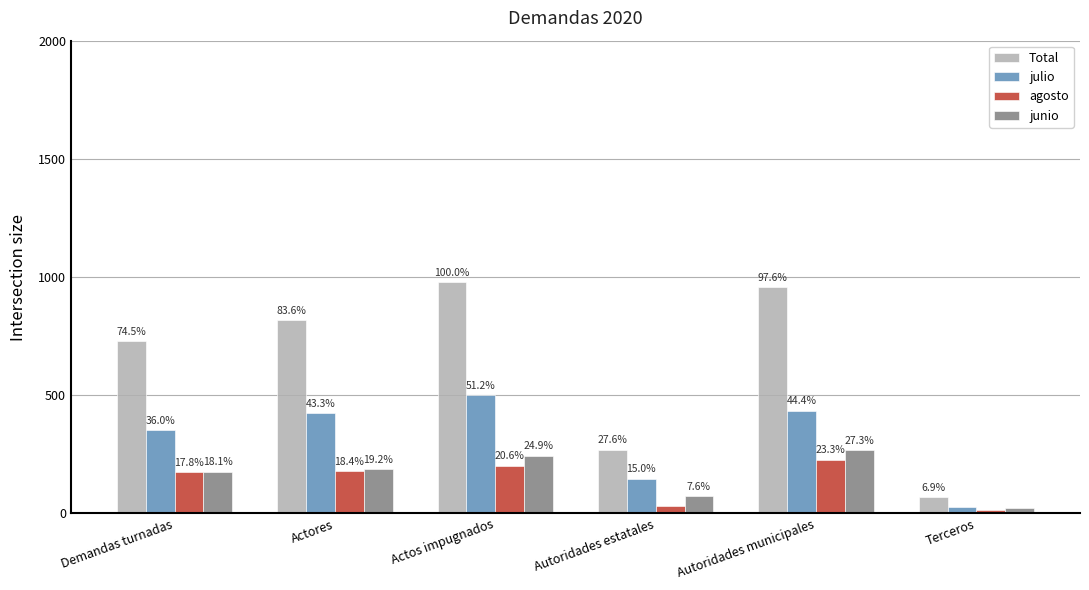

Read the julio value at Autoridades municipales, to the nearest 5.

435